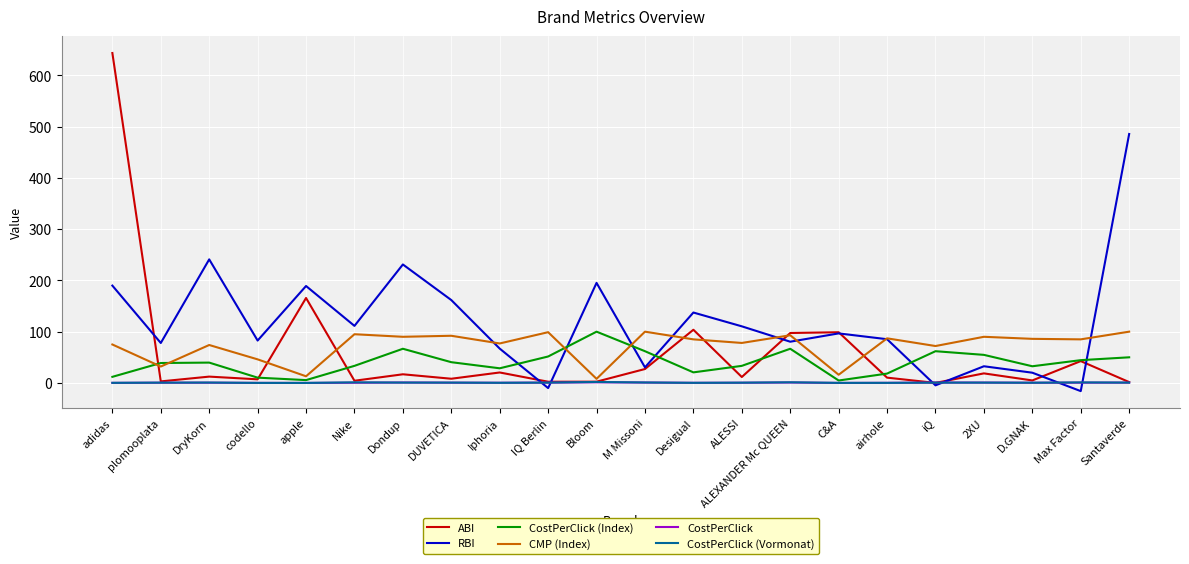

At which category is the sum across all series the highest?

adidas